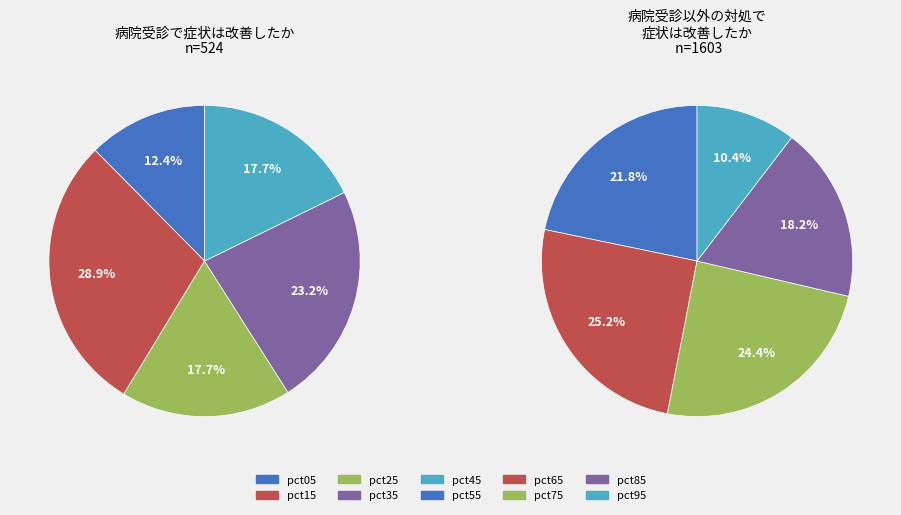

Between pct85 and pct45, which is larger?

pct45